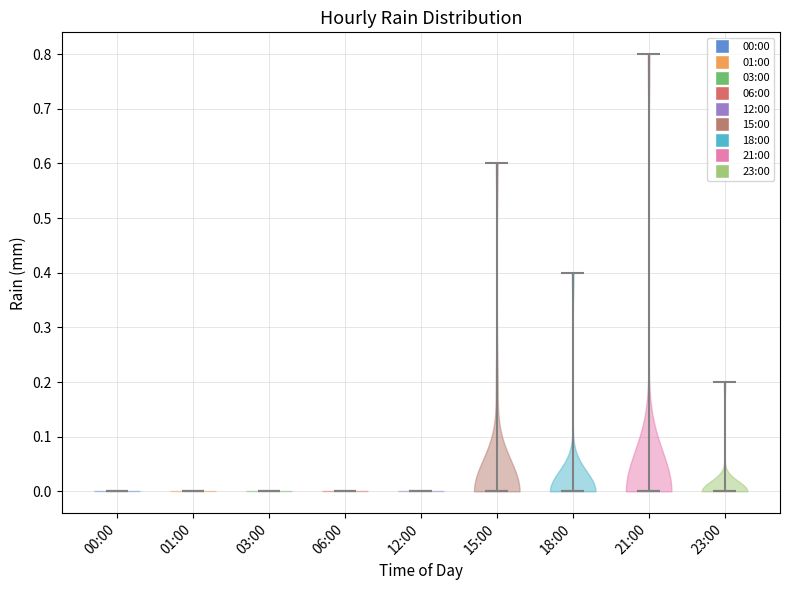

Where does the median line of the violin for 15:00 sit on the y-axis? The values are not printed on the chart, so give them approximately, as read against the axis.

0.0